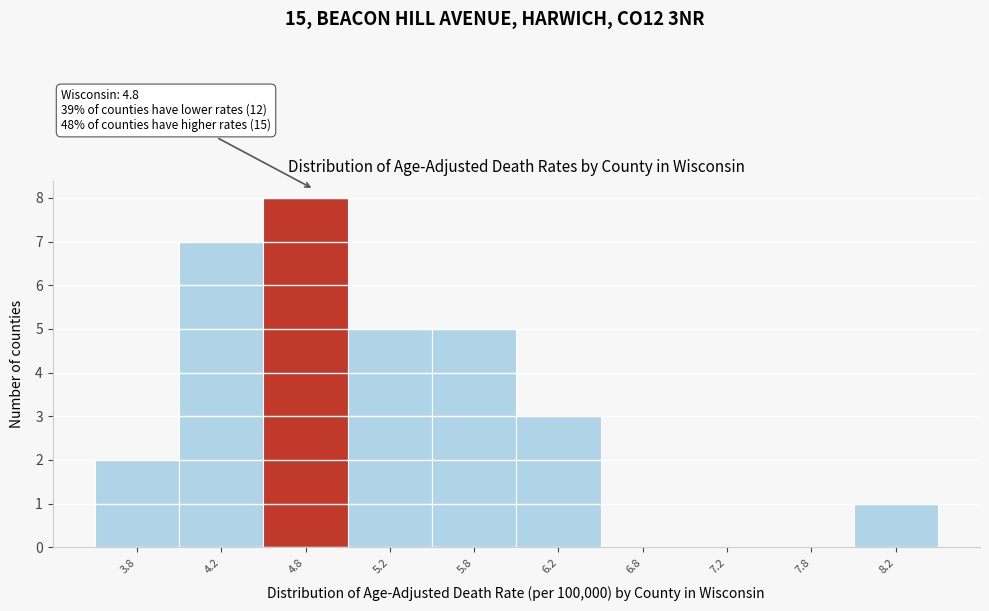

Over which range of the x-axis is the bar tallest?

4.5 to 5.0